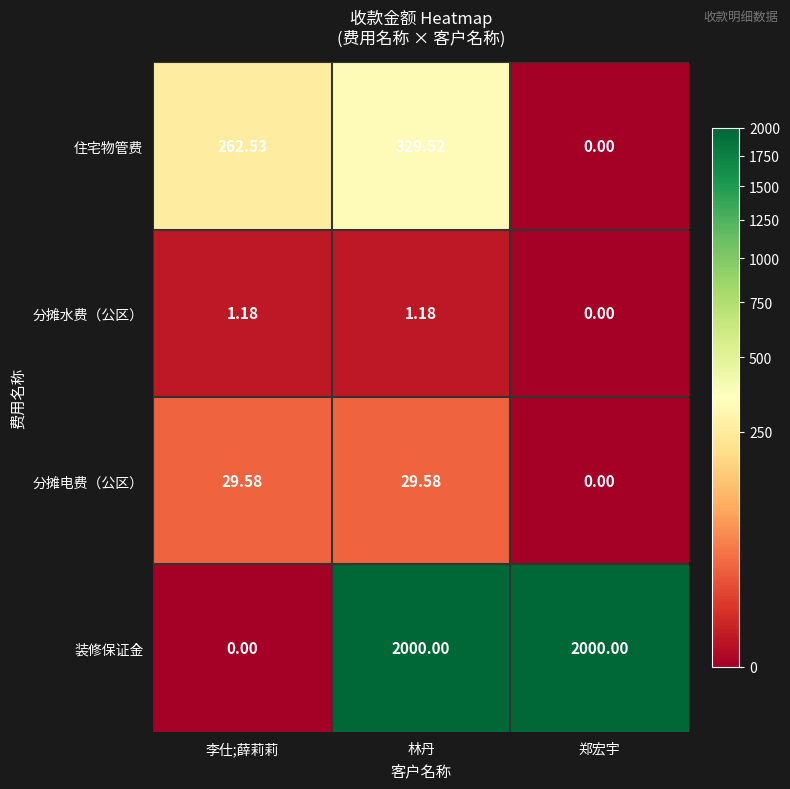

Where is 分摊水费（公区） nearest to the value 0?

郑宏宇